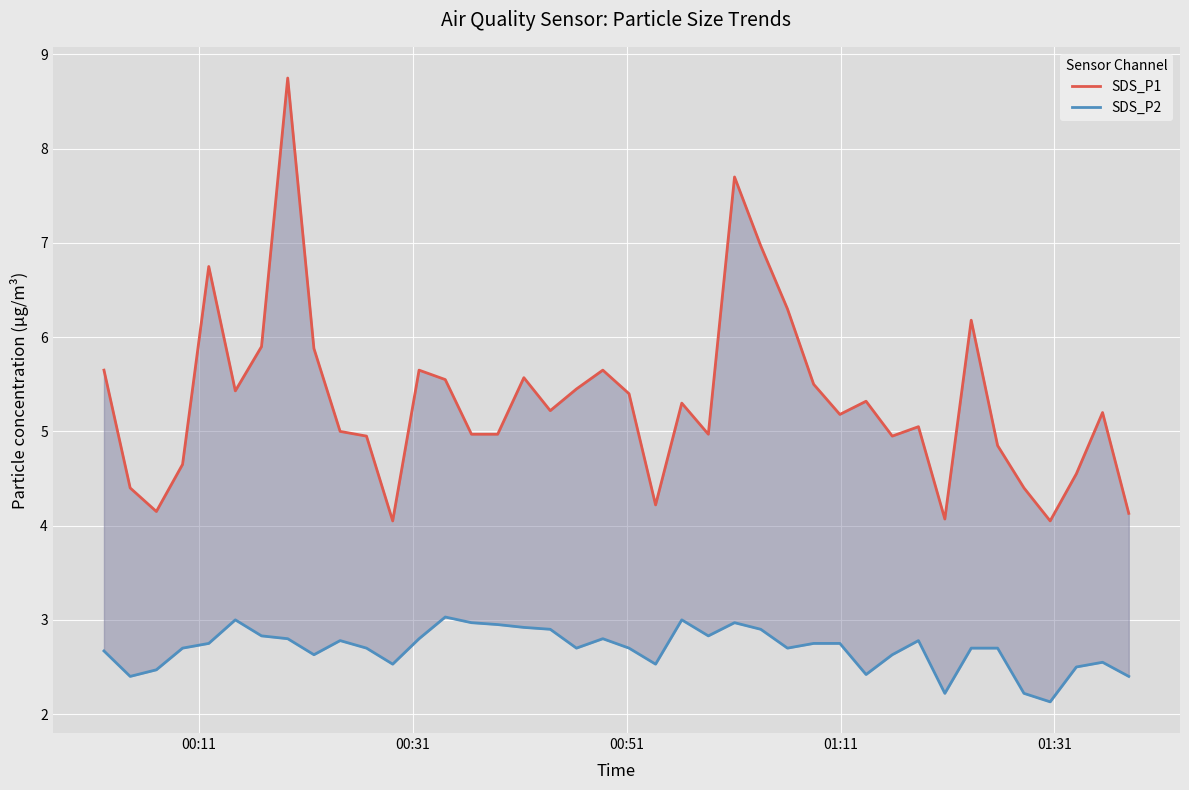

What is the difference between the highest and lowest values at 00:11?

3.0